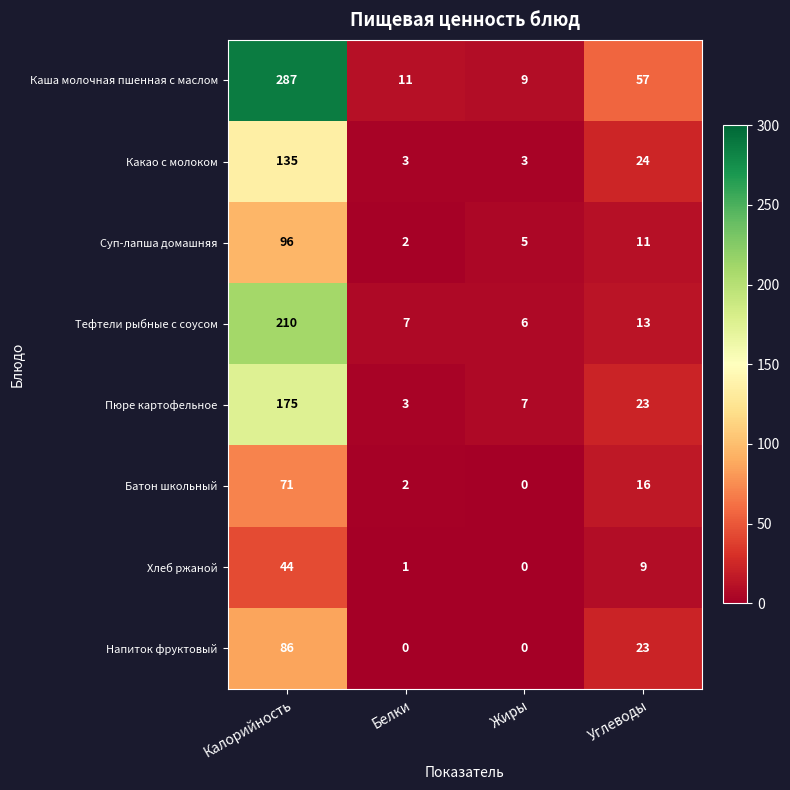

The Каша молочная пшенная с маслом series shows 287 at Калорийность. True or false?

True